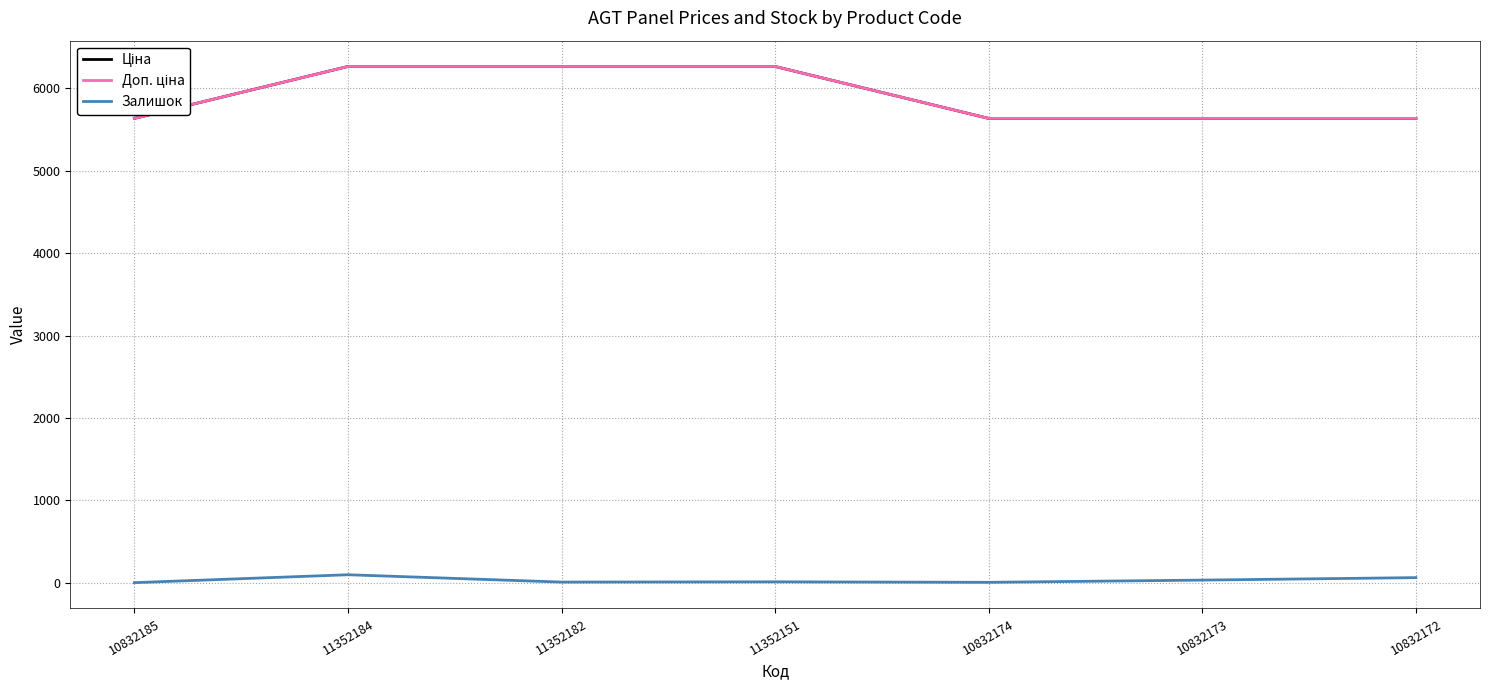

True or false: Доп. ціна and Ціна cross at least once.

False